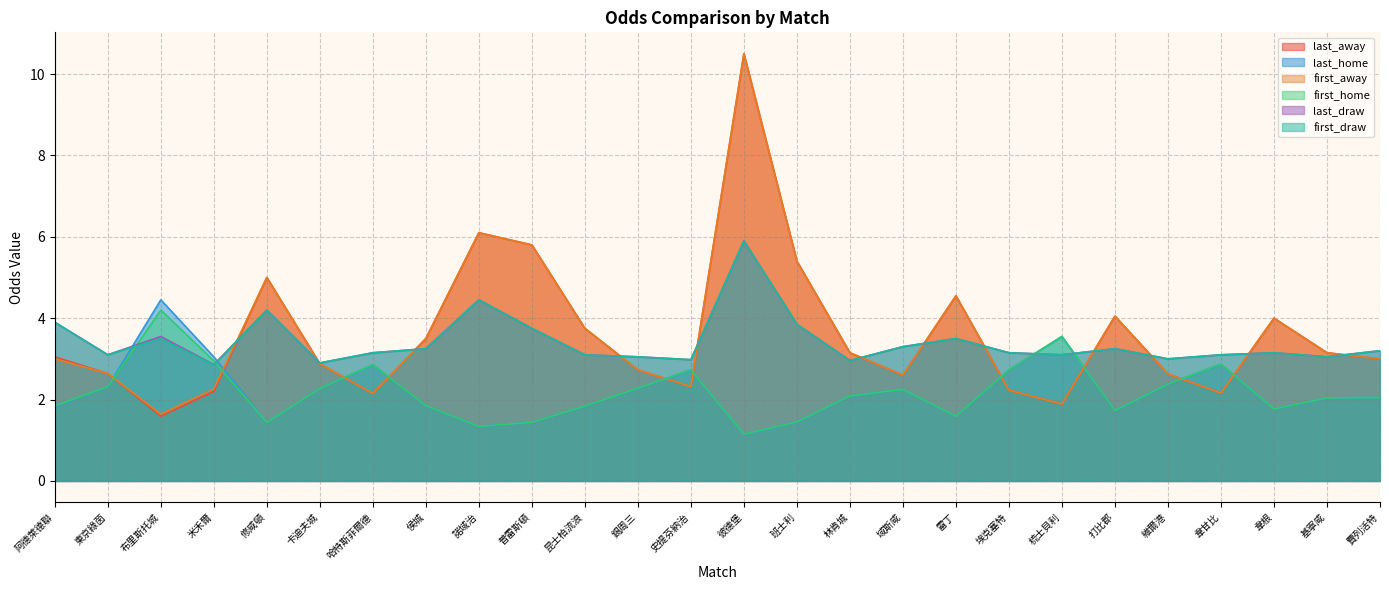

How many data points does each series have?

26